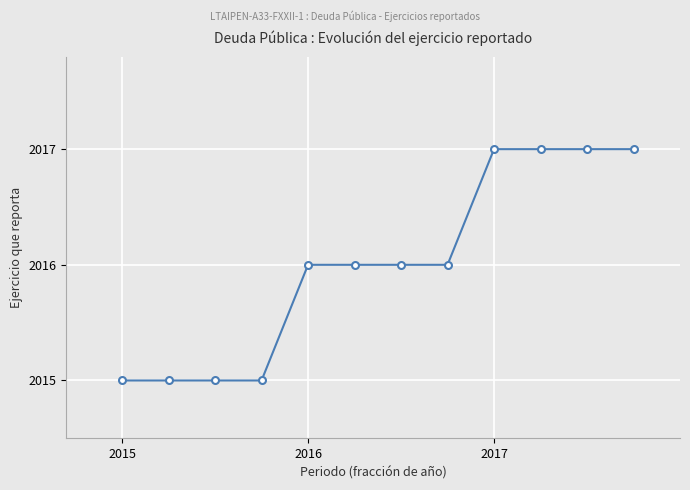

What is the value of the 11th point from the left?

2017